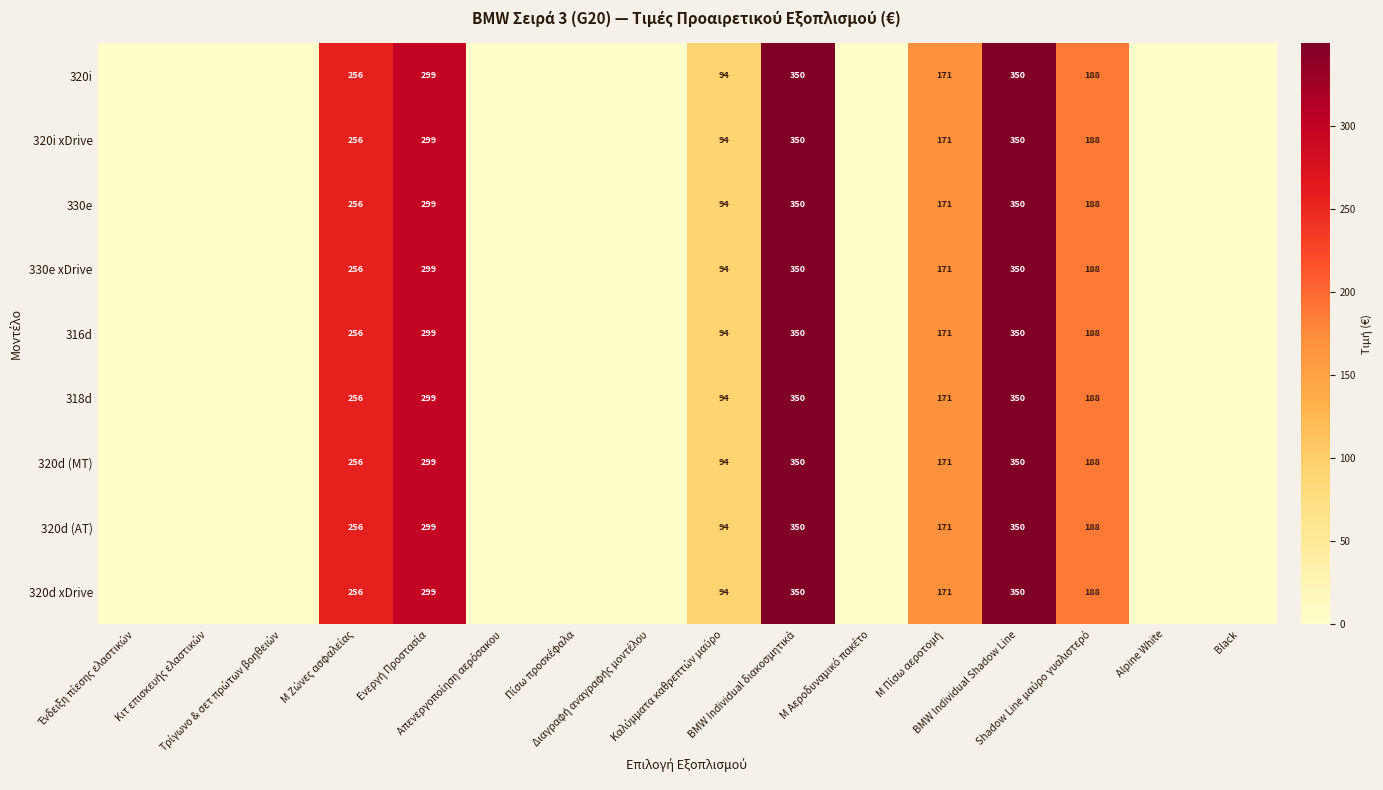

At how many categories does at least one series exceed 279?

3